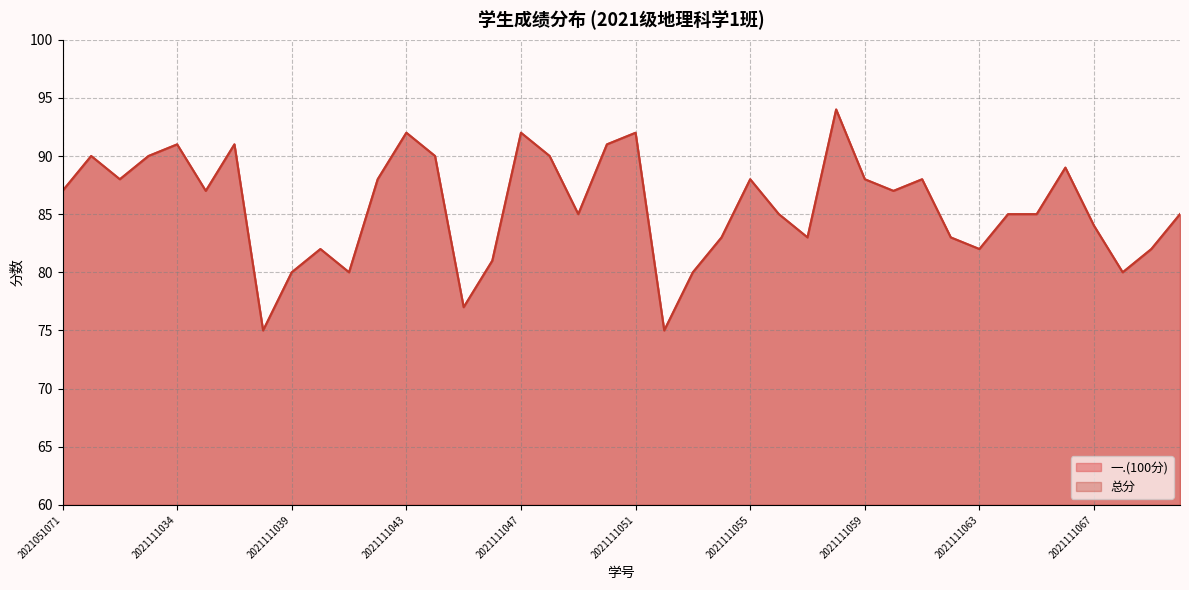

What is the minimum value shown in the chart?

75